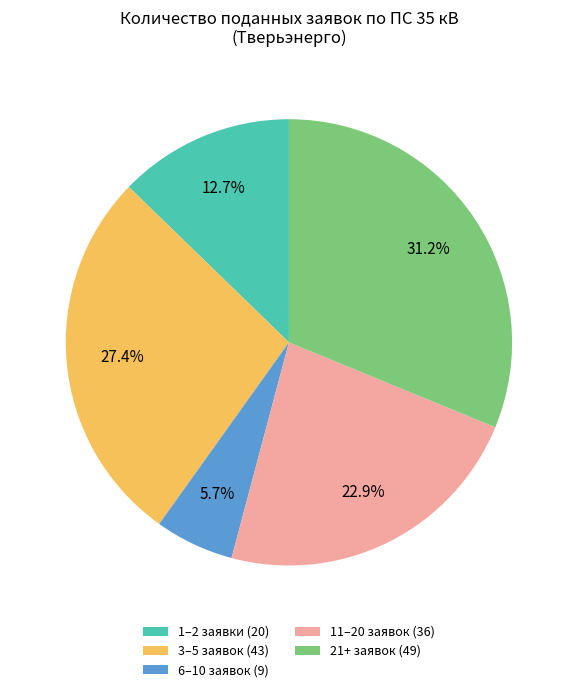

What portion of the pie excludes 1–2 заявки (20)?

87.3%